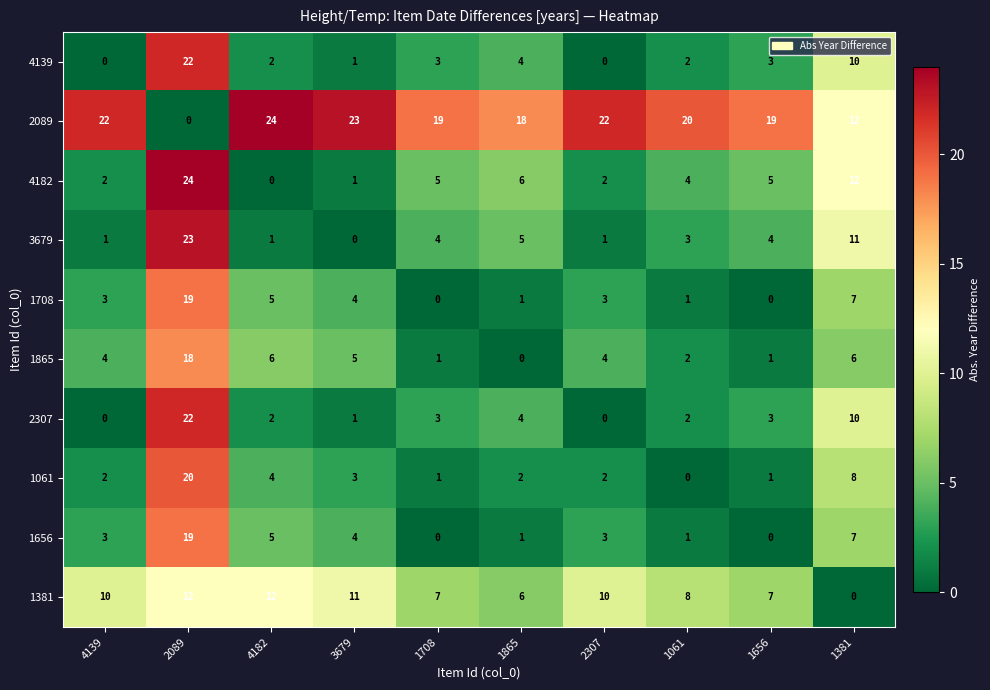

What is the difference between the second highest and minimum values in the 4139 series?

10